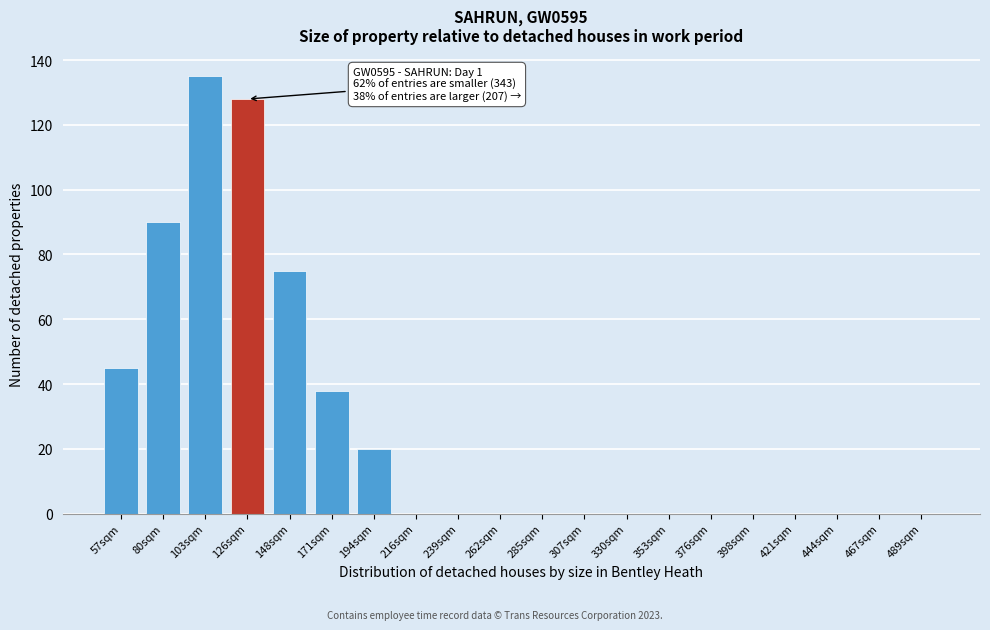

Reading left to right, what are all the values shown in this chart?

57sqm=45	80sqm=90	103sqm=135	126sqm=128	148sqm=75	171sqm=38	194sqm=20	216sqm=0	239sqm=0	262sqm=0	285sqm=0	307sqm=0	330sqm=0	353sqm=0	376sqm=0	398sqm=0	421sqm=0	444sqm=0	467sqm=0	489sqm=0